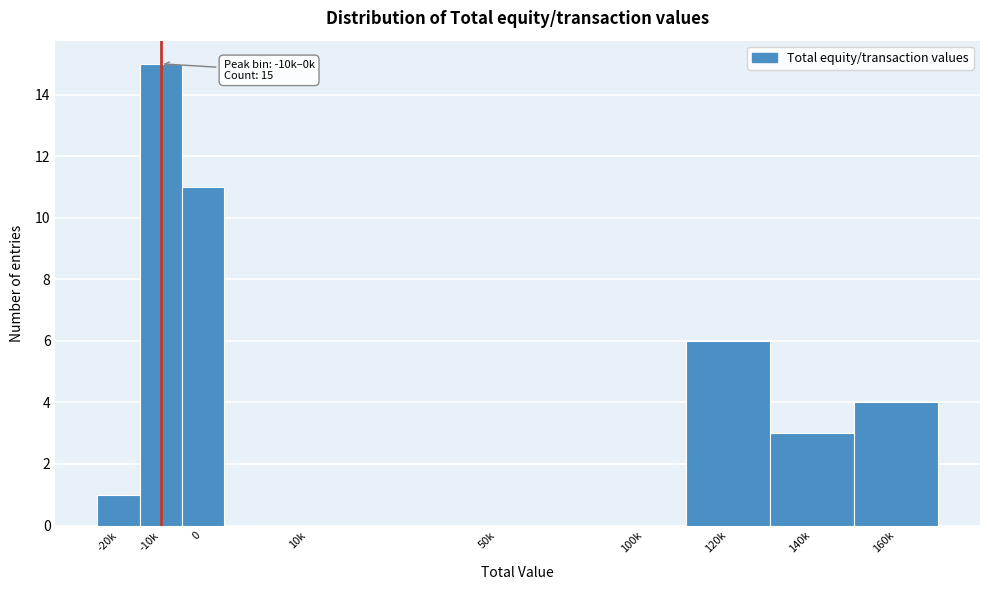

Reading left to right, list all the values displayed in this chart.

-20k=1	-10k=15	0=11	10k=0	50k=0	100k=0	120k=6	140k=3	160k=4